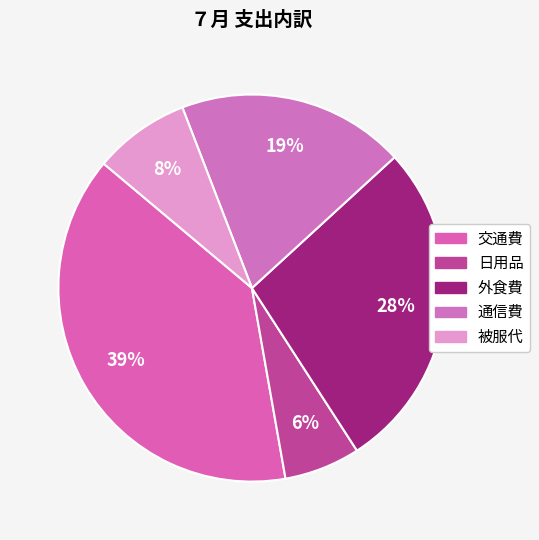

Rank the categories by value from highest to lowest.

交通費, 外食費, 通信費, 被服代, 日用品